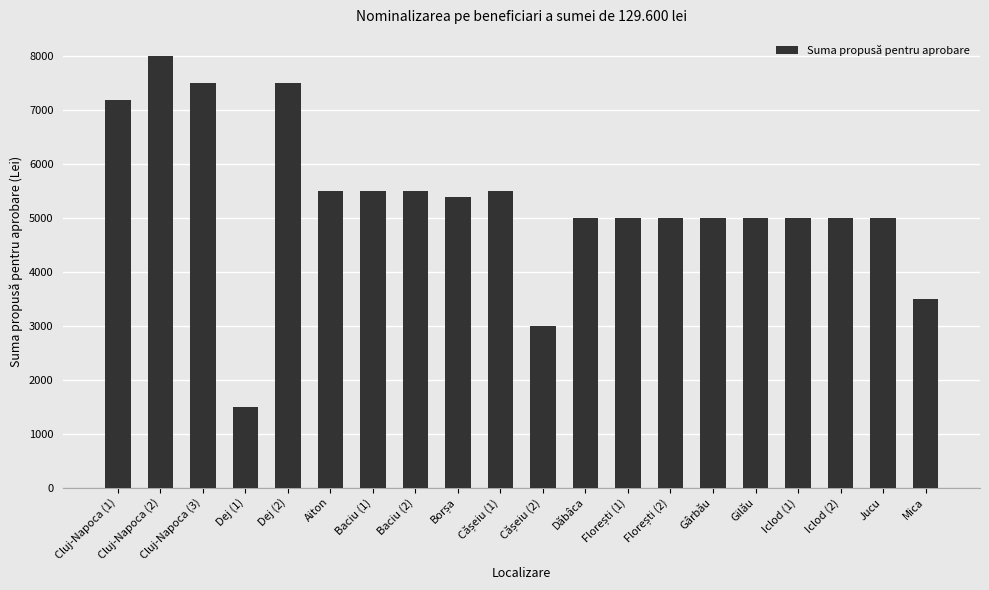

Where does the data first go above 5000?

Cluj-Napoca (1)